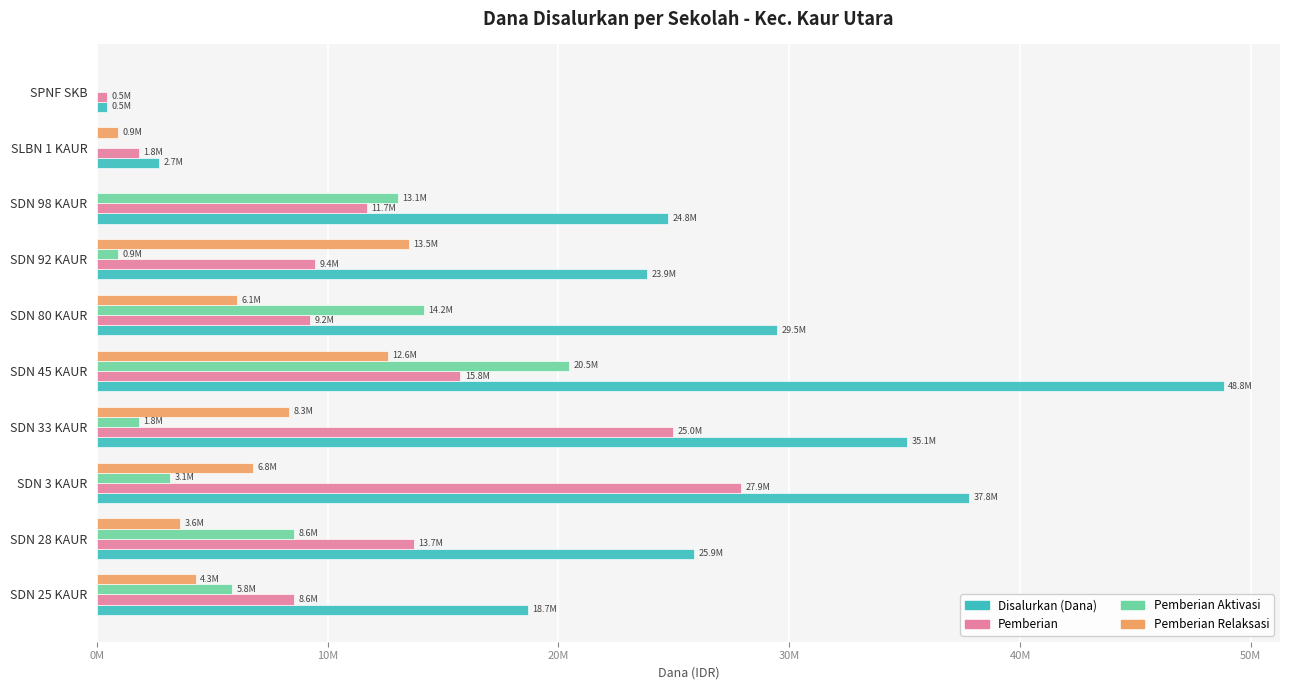

Which series has the largest total across all categories?

Disalurkan (Dana)